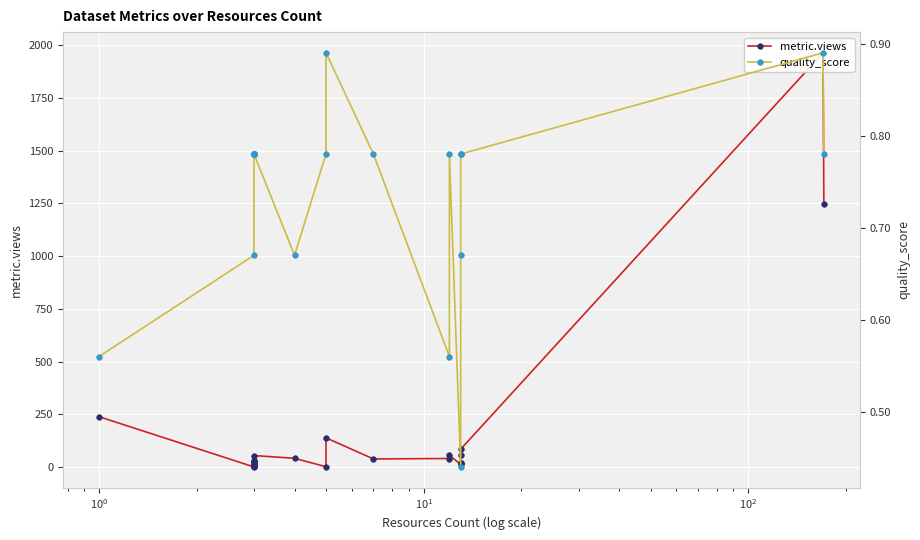

Count the quality_score values in the range 0 to 1.

28